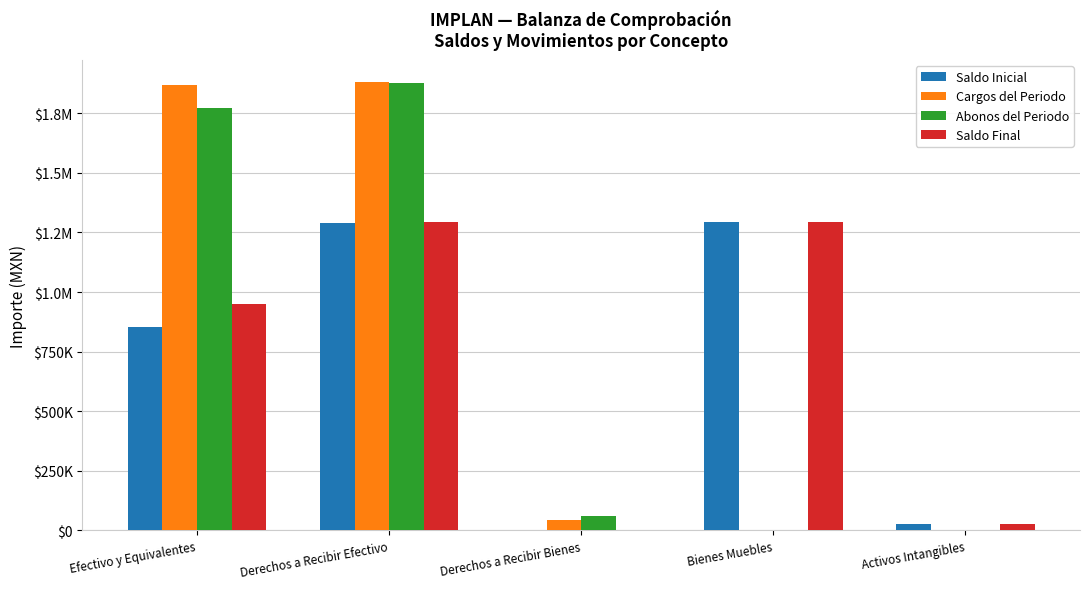

Are the bars horizontal?

No